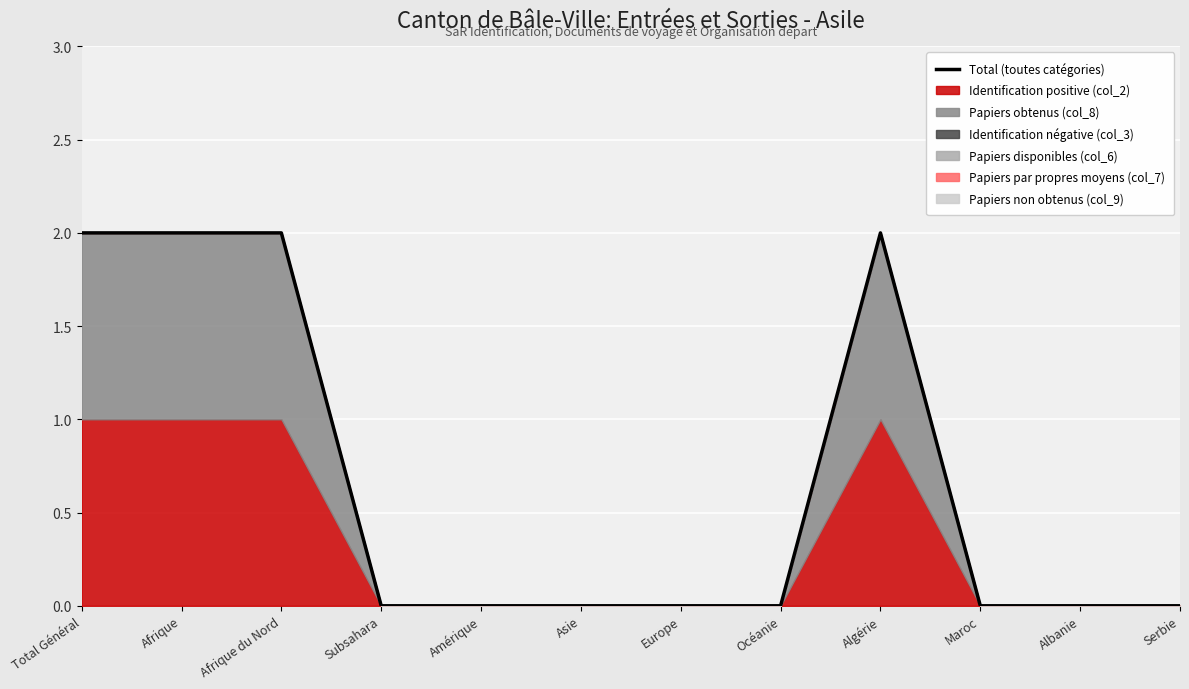

Reading left to right, what are all the values shown in this chart?

2	2	2	0	0	0	0	0	2	0	0	0